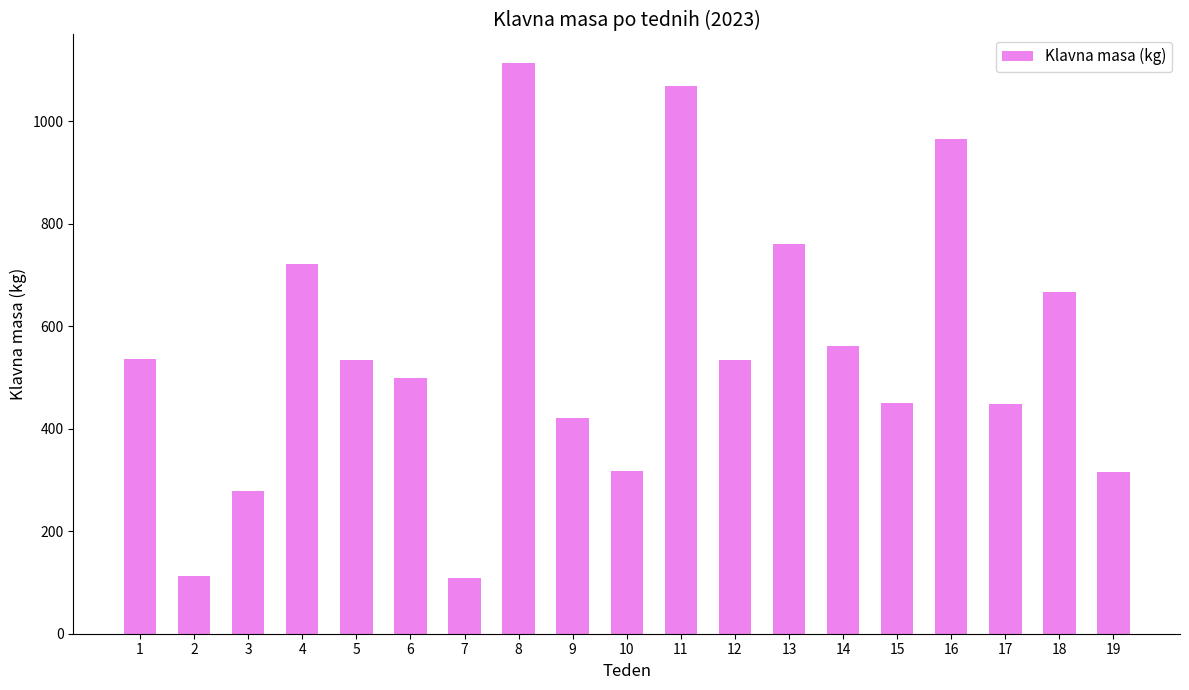

Count the number of categories in the chart.

19